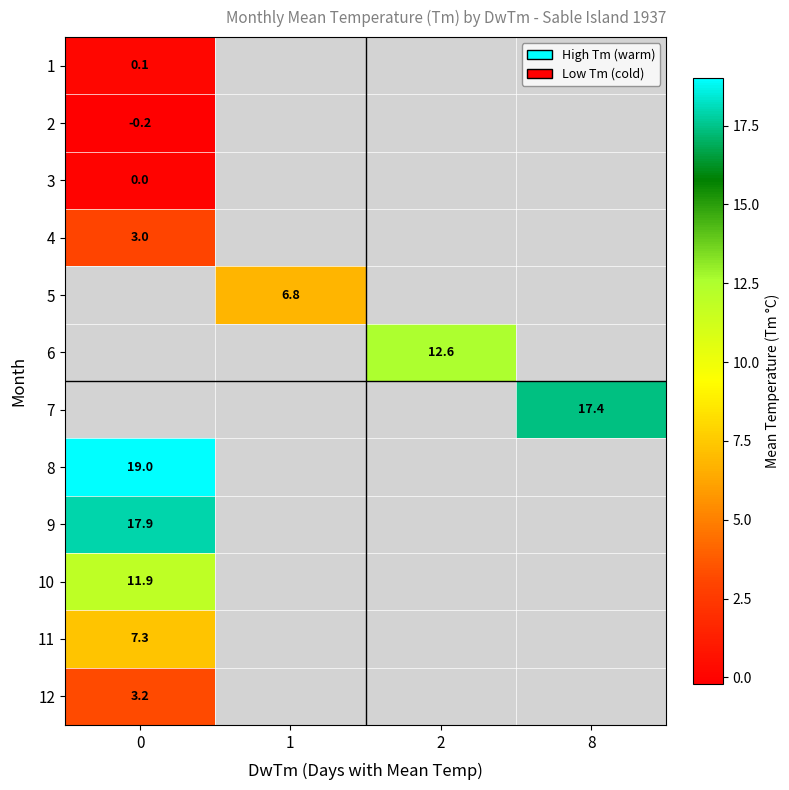

True or false: 8 has a value of 25.7 at 0.

False